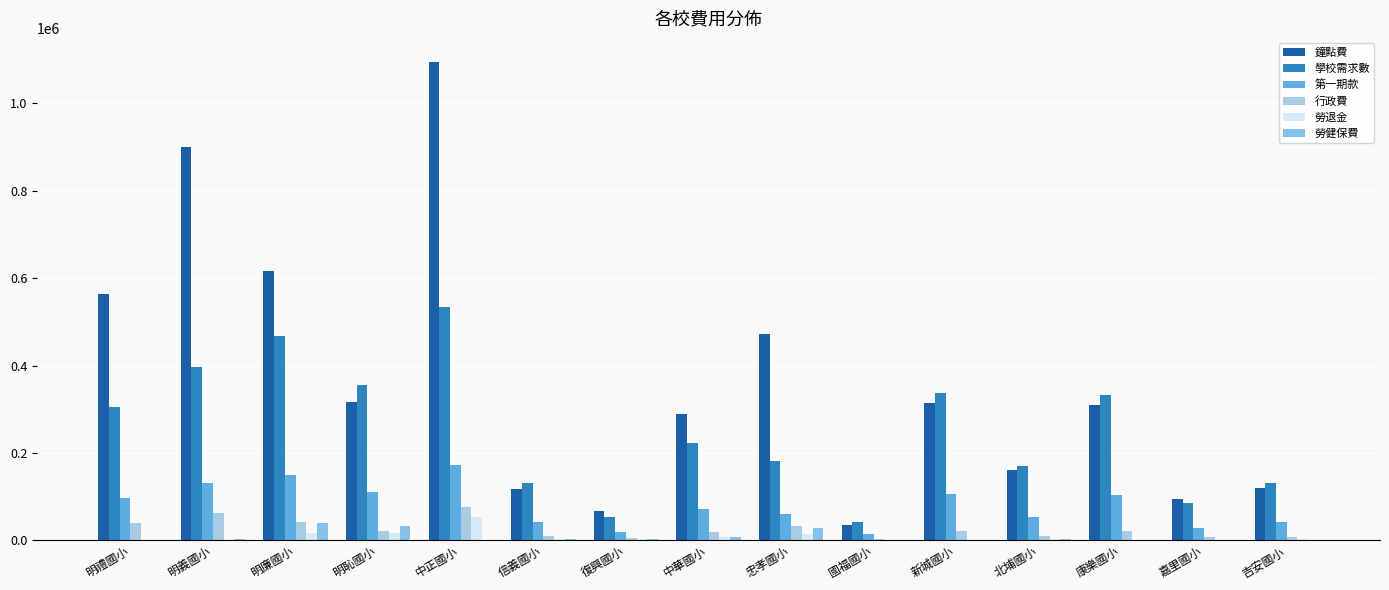

Is the value of 勞退金 at 明禮國小 greater than the value of 學校需求數 at 明禮國小?

No